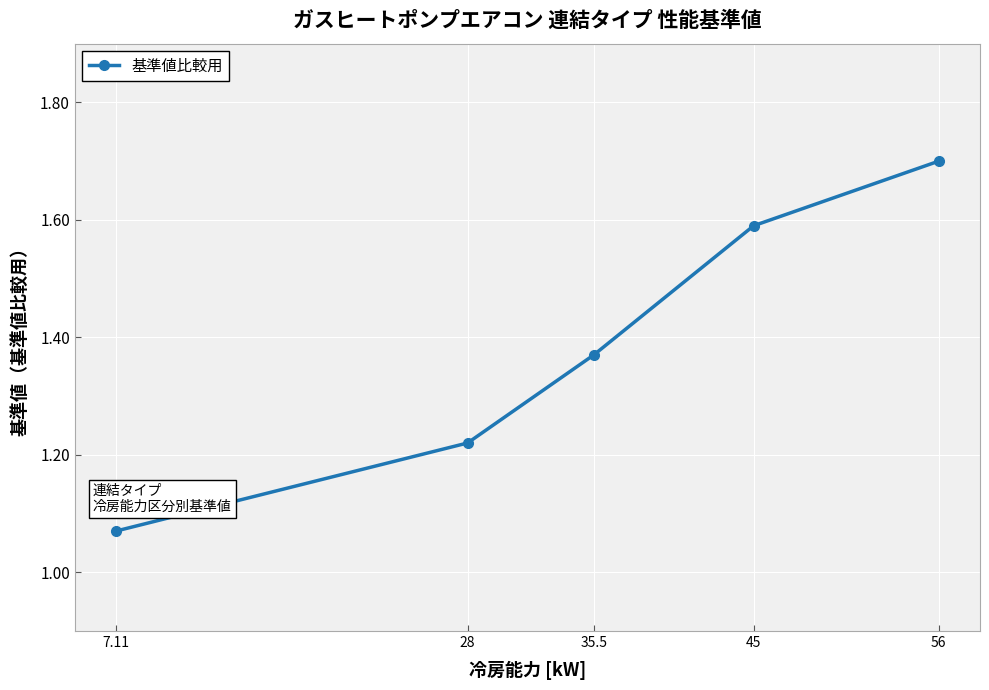

Rank the categories by value from lowest to highest.

7.11, 28, 35.5, 45, 56